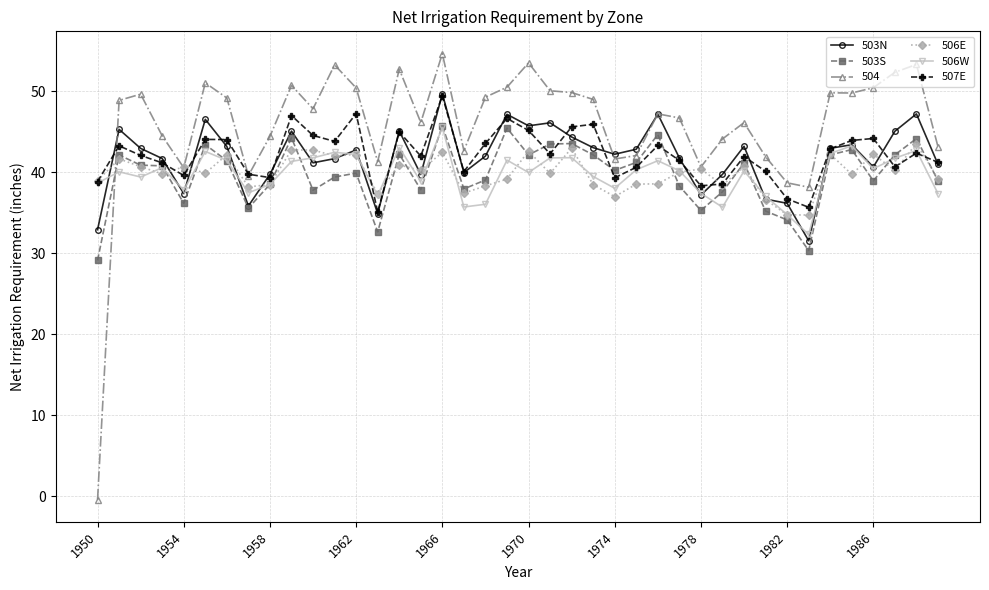

What is the value of the 507E point at the 5th from the left?

39.6